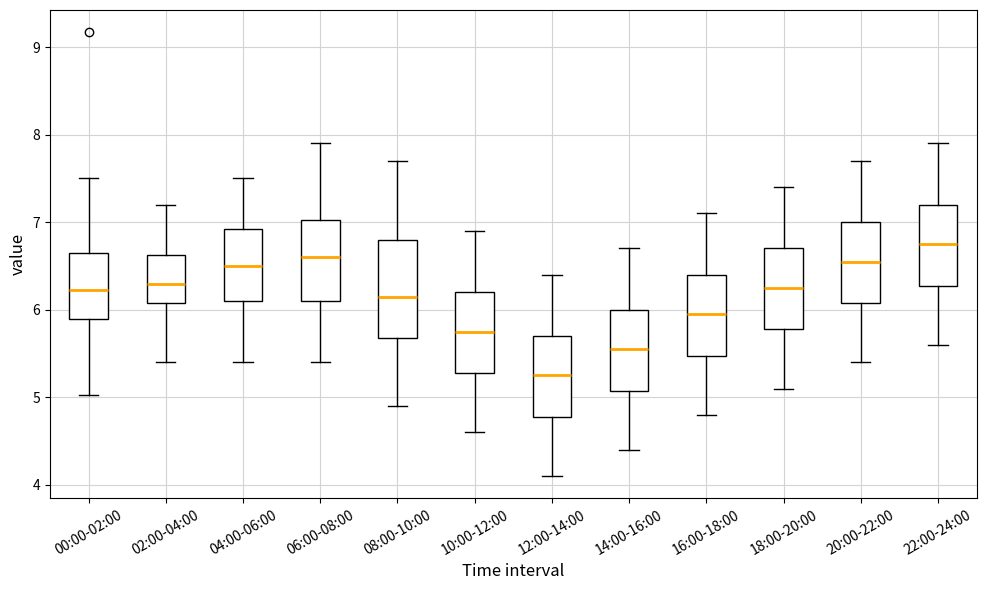

Where is the lower edge of the box for 04:00-06:00 on the y-axis? The values are not printed on the chart, so give them approximately, as read against the axis.

6.1